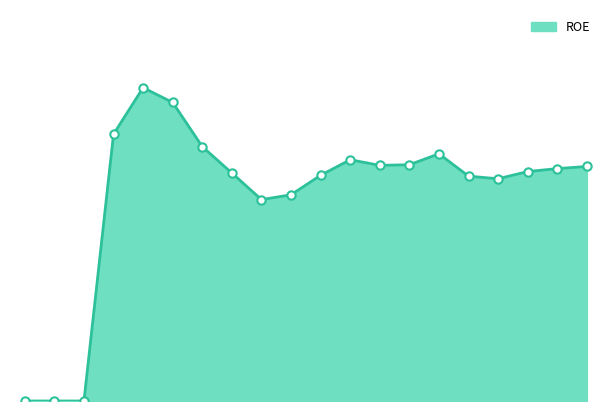

Reading right to left, transcribe all the data shown in this chart.

2023-12-31=0.4	2023-09-29=0.4	2023-06-30=0.4	2023-03-31=0.4	2022-12-31=0.4	2022-09-30=0.4	2022-07-01=0.4	2022-04-01=0.4	2021-12-31=0.4	2021-10-01=0.4	2021-07-02=0.4	2021-04-02=0.4	2020-12-31=0.4	2020-09-25=0.4	2020-06-26=0.5	2020-03-27=0.6	2019-12-31=0.5	2019-09-27=0.0	2019-06-28=0.0	2019-03-29=0.0